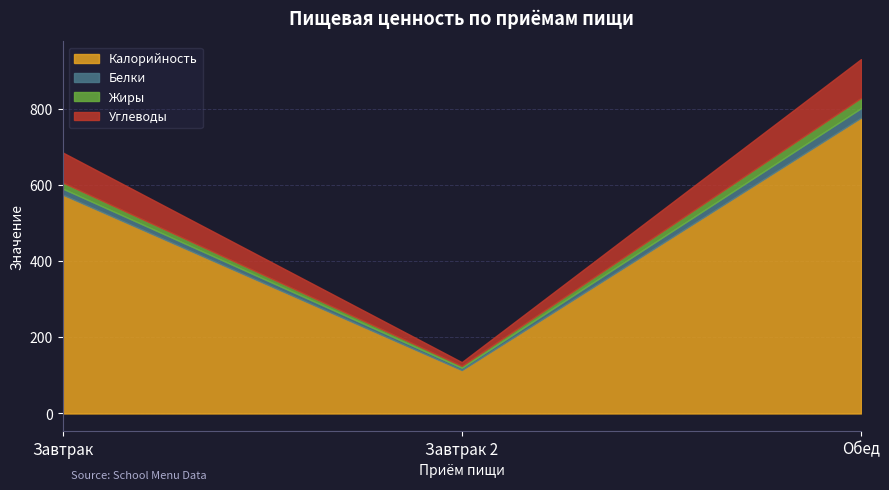

The value of Жиры at Обед is 27. True or false?

True